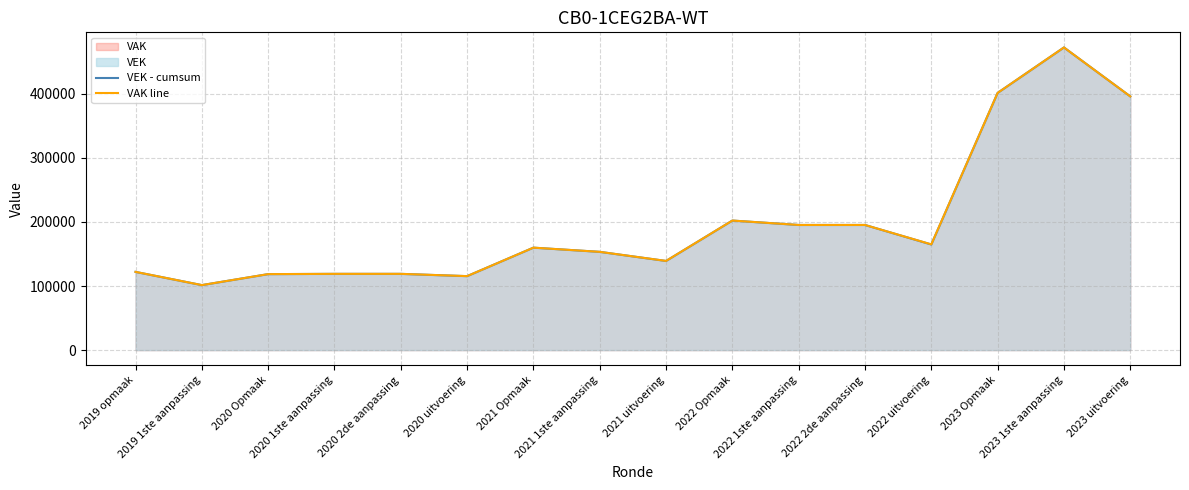

List the labels in order of VEK - cumsum value, largest first.

2023 1ste aanpassing, 2023 Opmaak, 2023 uitvoering, 2022 Opmaak, 2022 1ste aanpassing, 2022 2de aanpassing, 2022 uitvoering, 2021 Opmaak, 2021 1ste aanpassing, 2021 uitvoering, 2019 opmaak, 2020 1ste aanpassing, 2020 2de aanpassing, 2020 Opmaak, 2020 uitvoering, 2019 1ste aanpassing